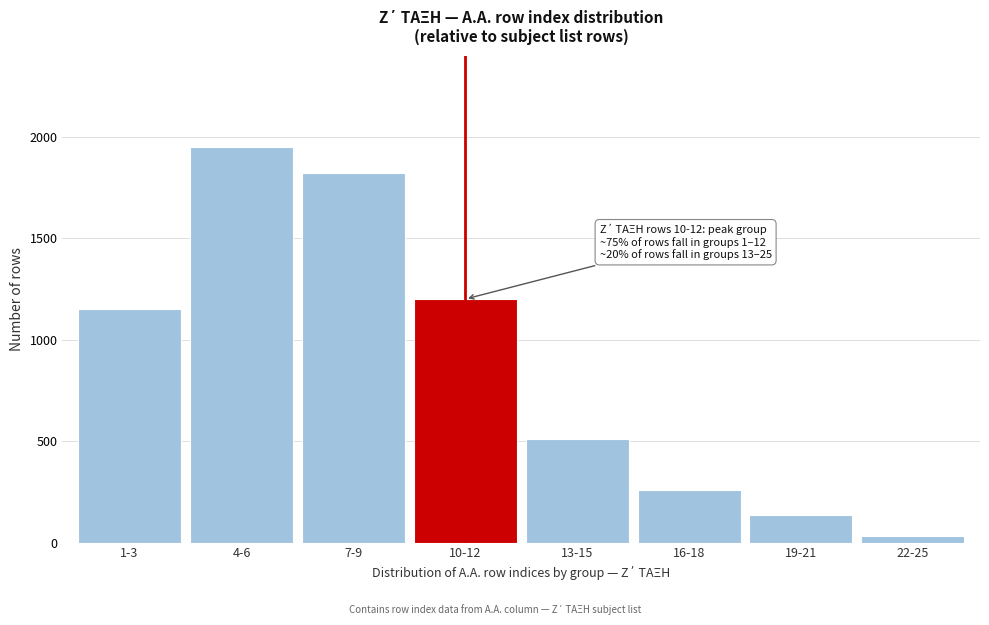

Reading left to right, what are all the values shown in this chart?

1150	1950	1820	1200	510	260	135	30